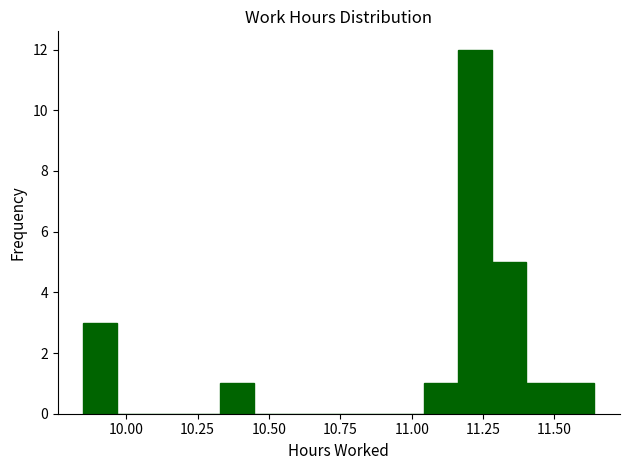

Read against the x-axis, roughly where is the centre of the tallest bar?

11.20